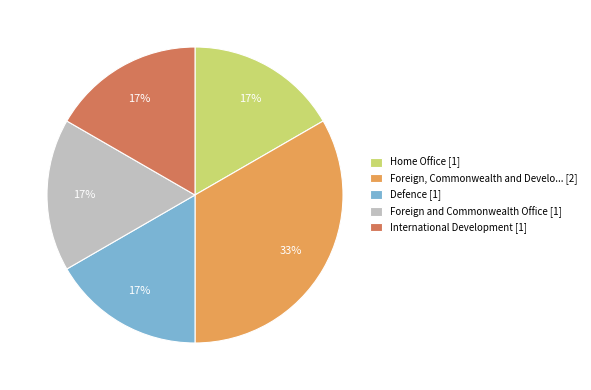

Does Home Office [1] represent more than half of the total?

No